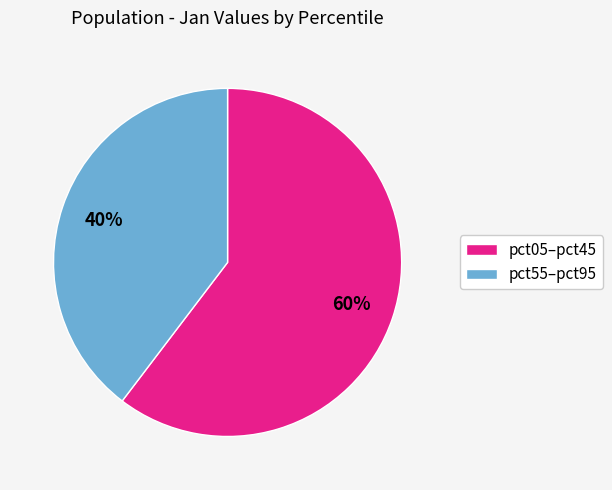

What is the smallest slice in the pie chart?

pct55–pct95